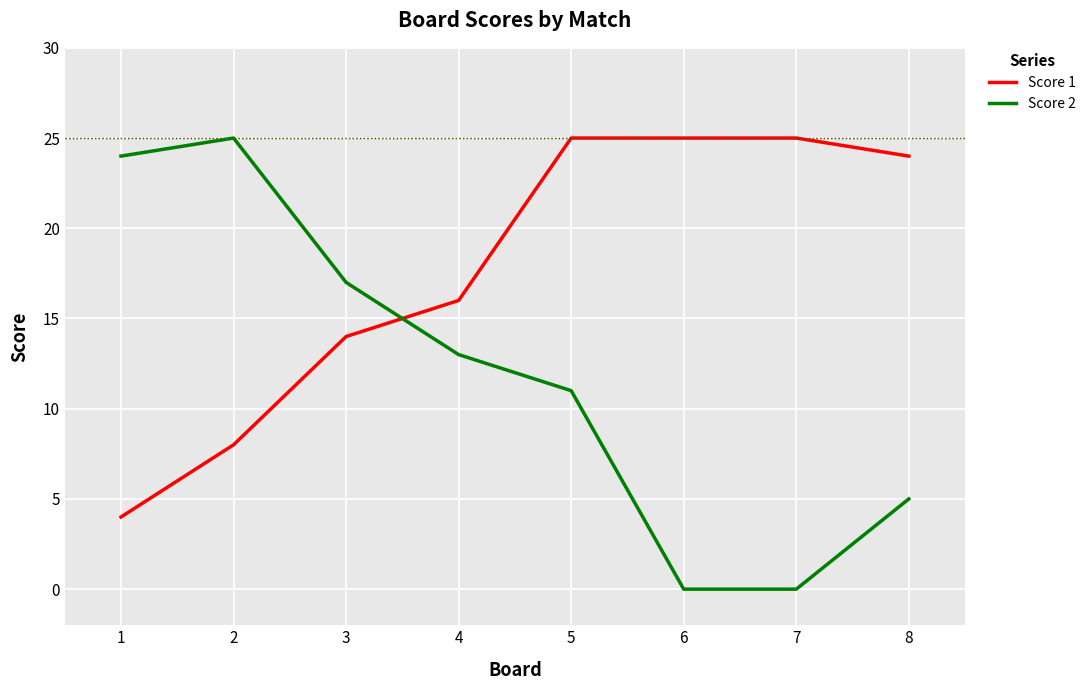

At how many categories does at least one series exceed 19?

6